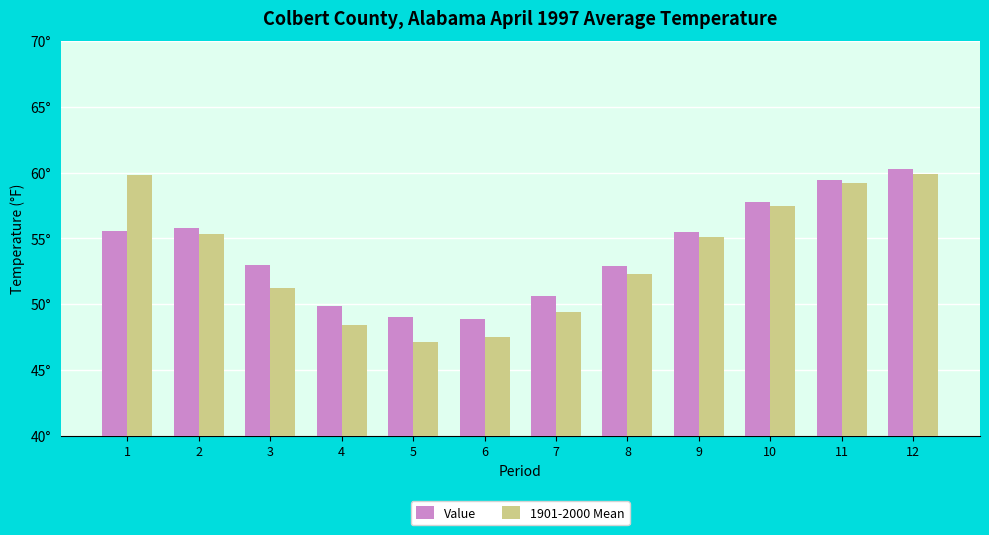

Between 8 and 3, which is larger?

3